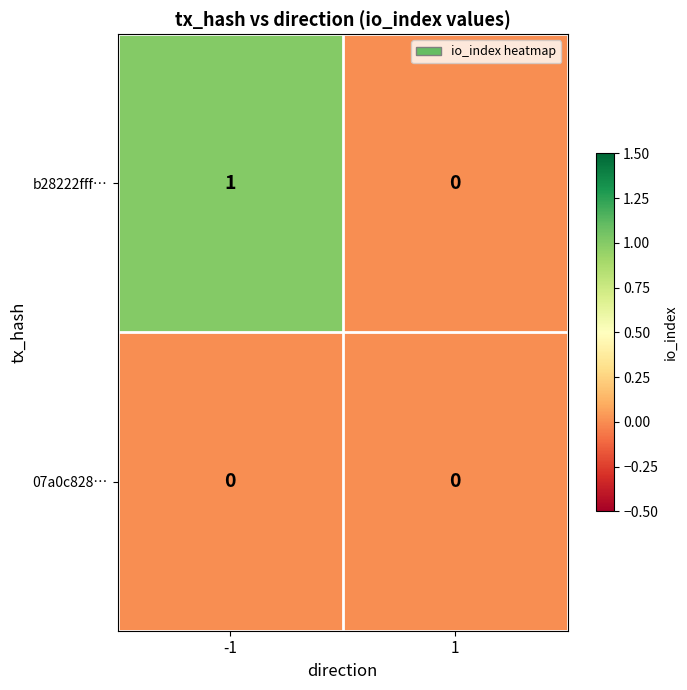

List the series in order of their overall mean, highest first.

b28222fff…, 07a0c828…